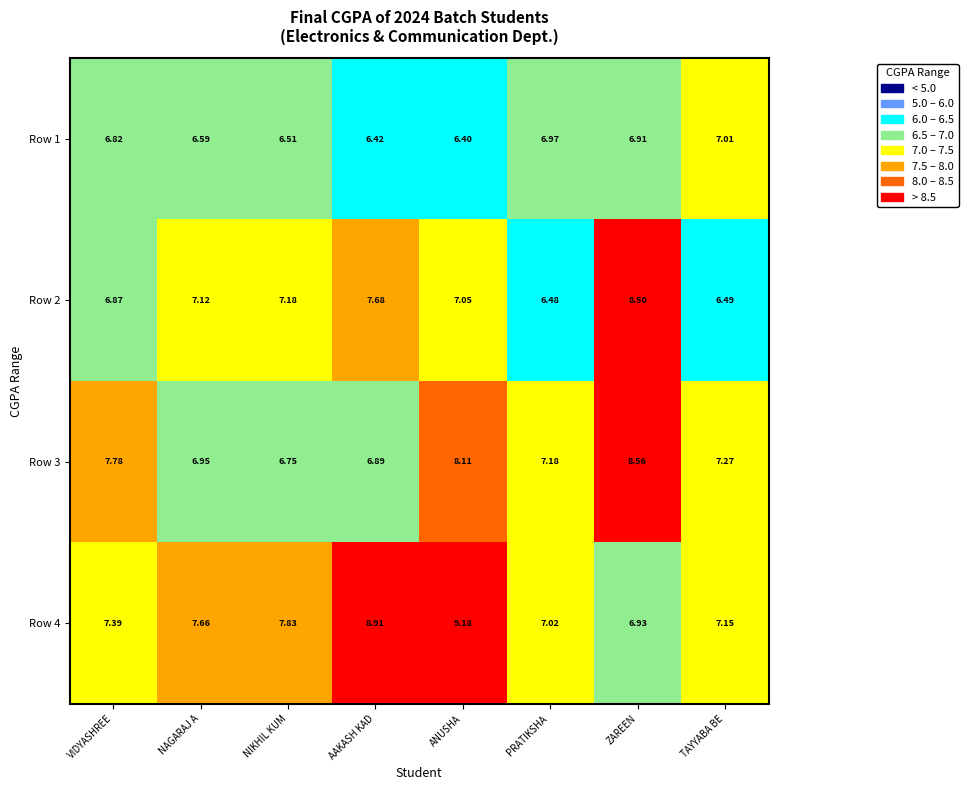

At which category does the chart reach its minimum across all series?

ANUSHA